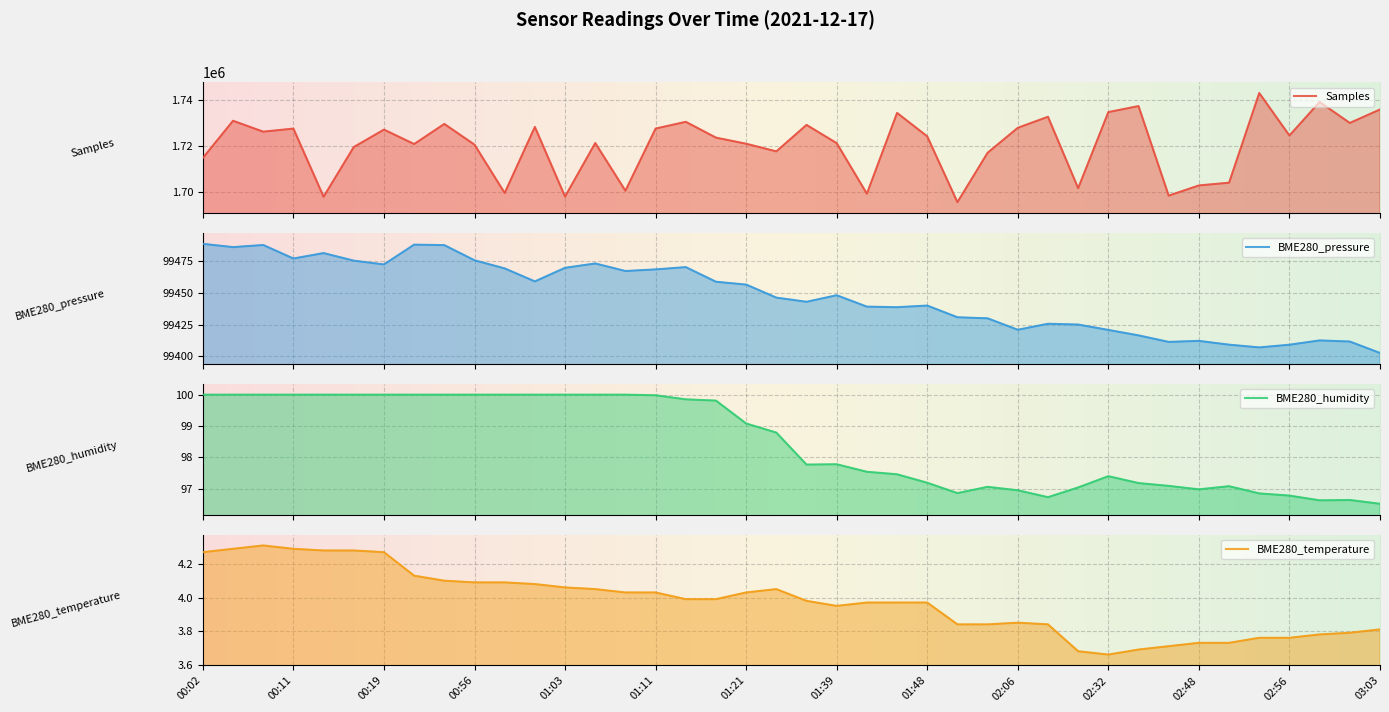

How many interior local valleys does the BME280_humidity series have?

5